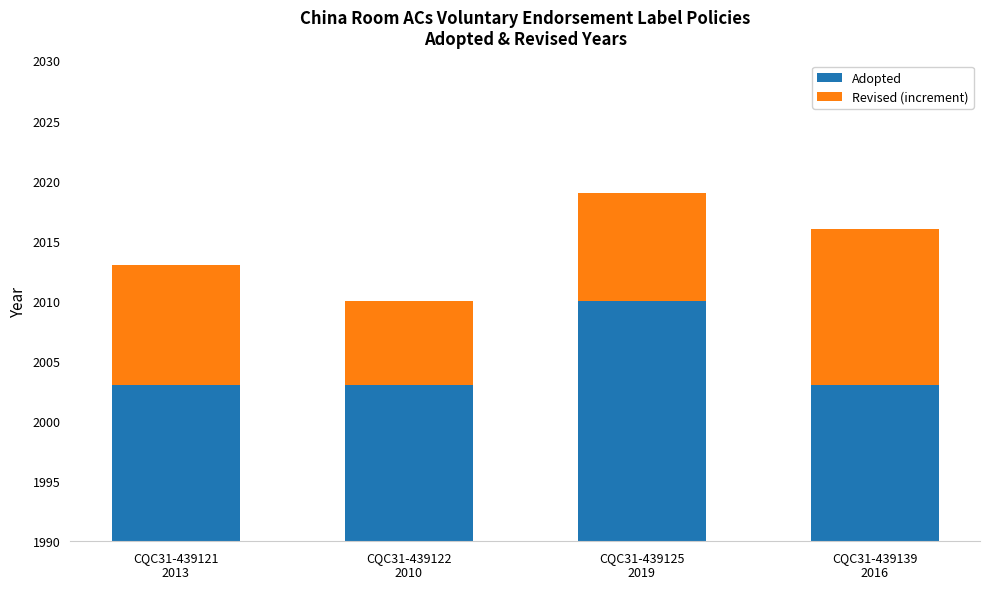

What are all the series names shown in the legend?

Adopted, Revised (increment)